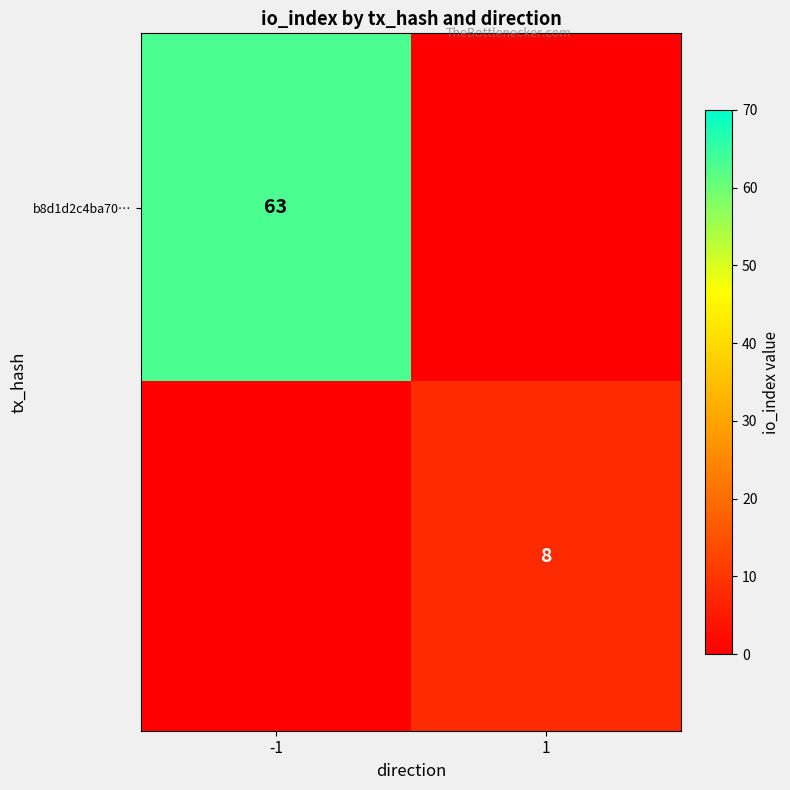

At which category is the sum across all series the highest?

-1